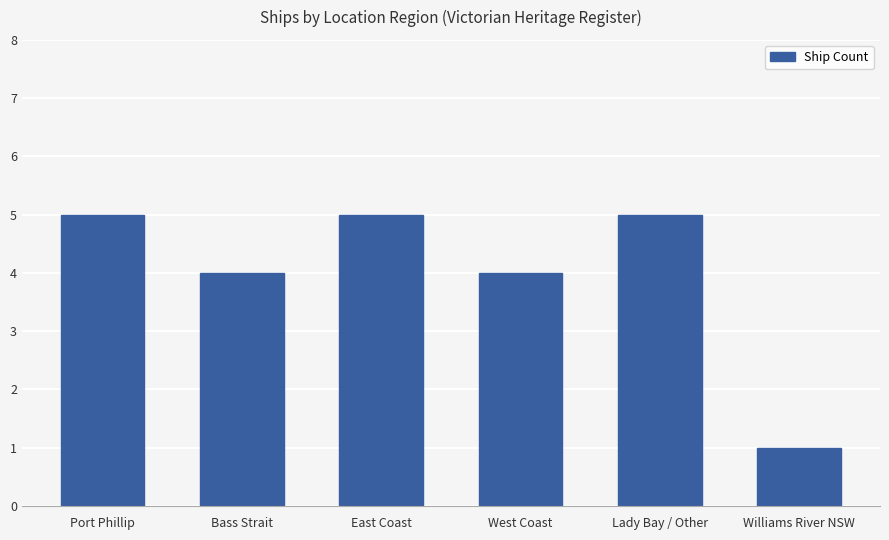

What is the label of the 6th bar from the right?

Port Phillip